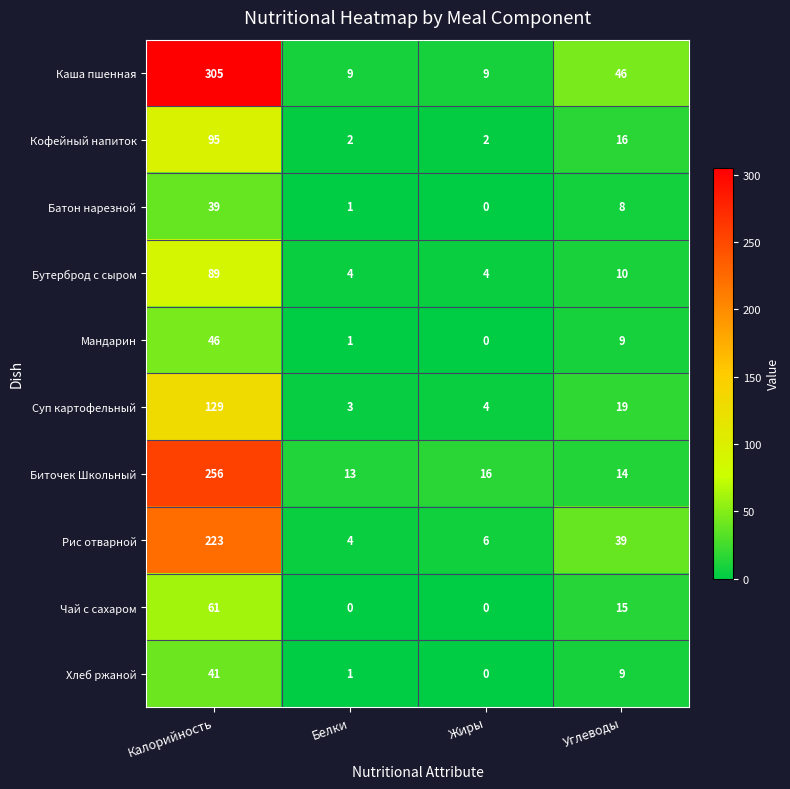

How many categories are shown in the chart?

4